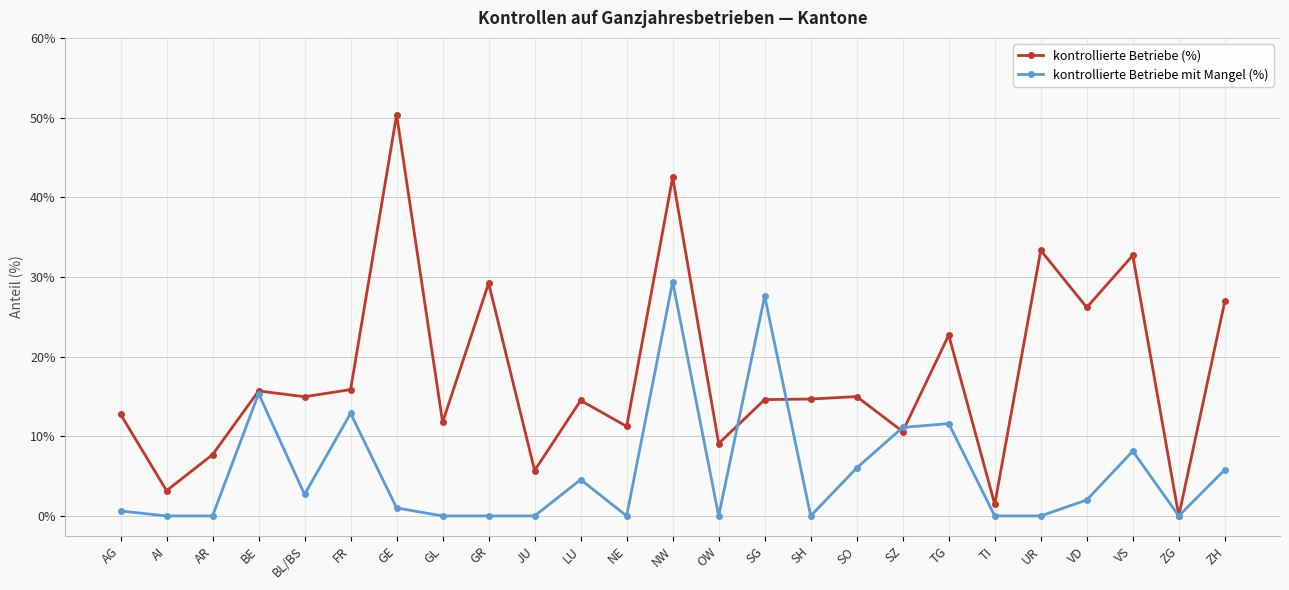

What is the highest value of the kontrollierte Betriebe (%) series?

50.4